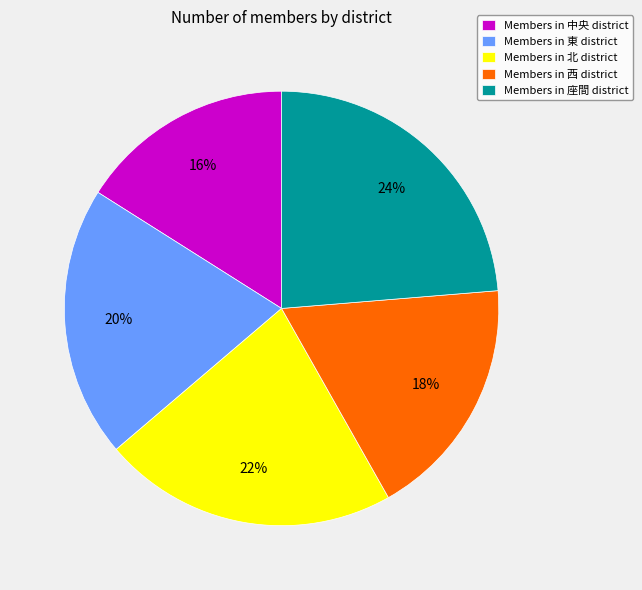

Which slice is the largest?

Members in 座間 district